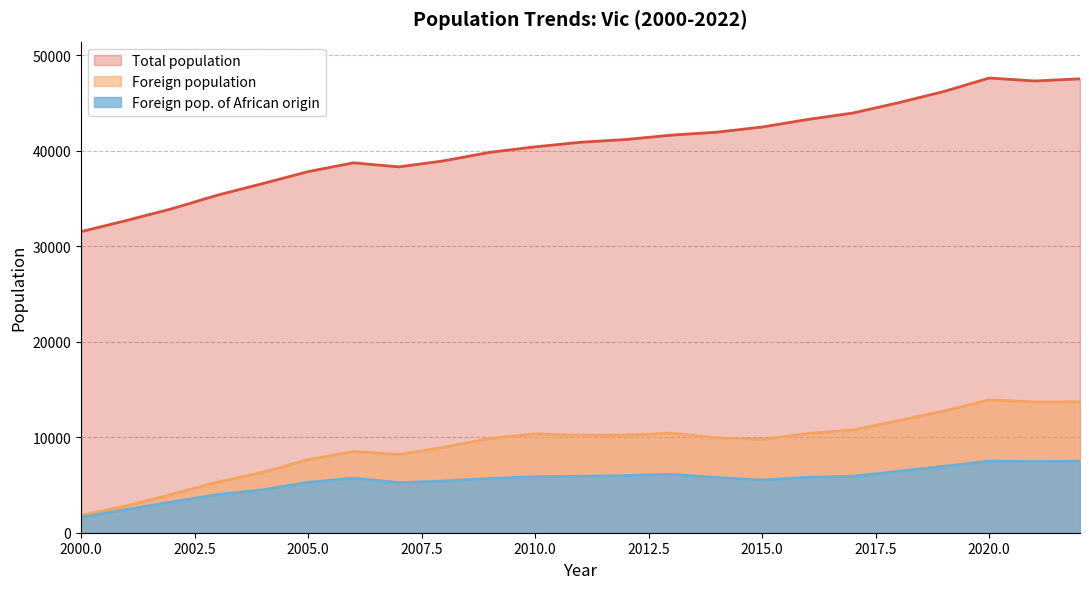

Read the Foreign population value at 2005.0, to the nearest 50.

7650